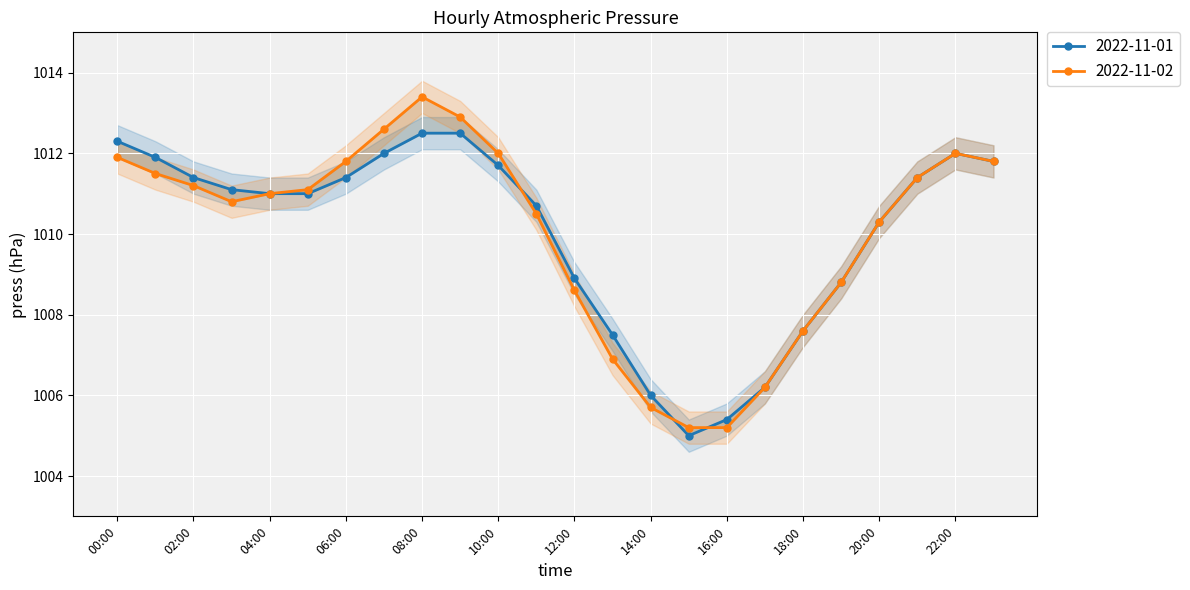

What is the difference between the 2022-11-02 values at 08:00 and 10:00?

1.4